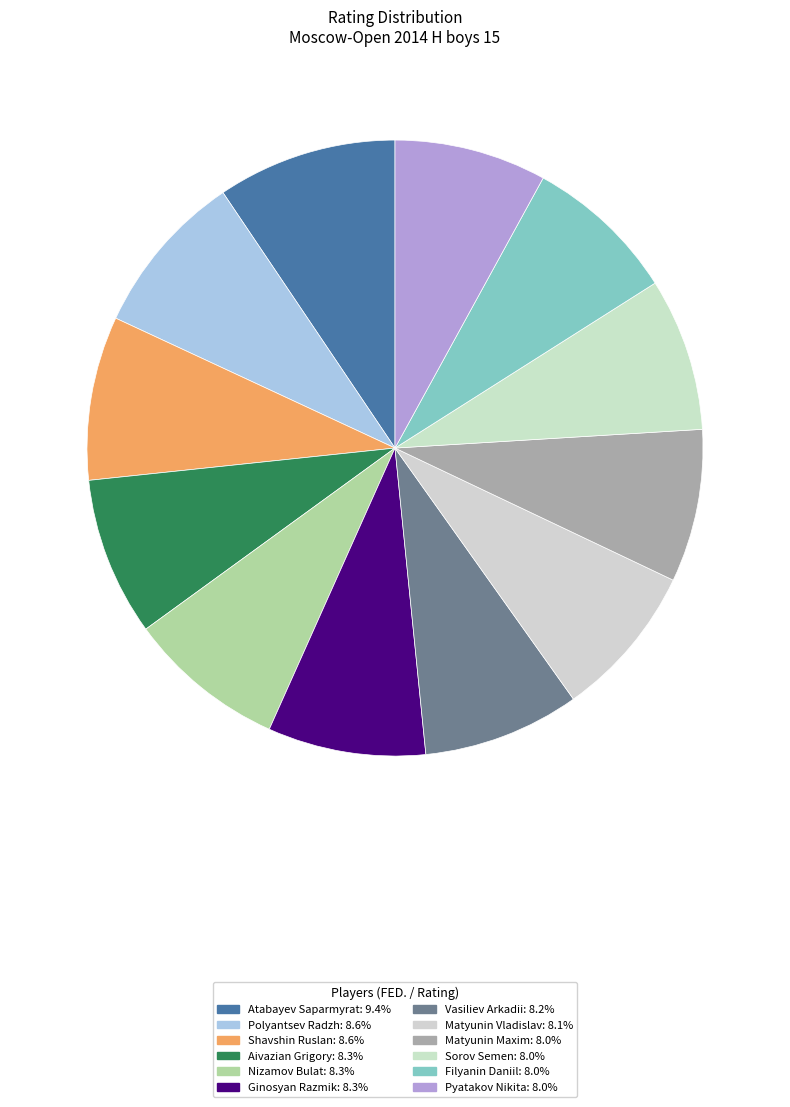

Count the number of slices in the pie.

12